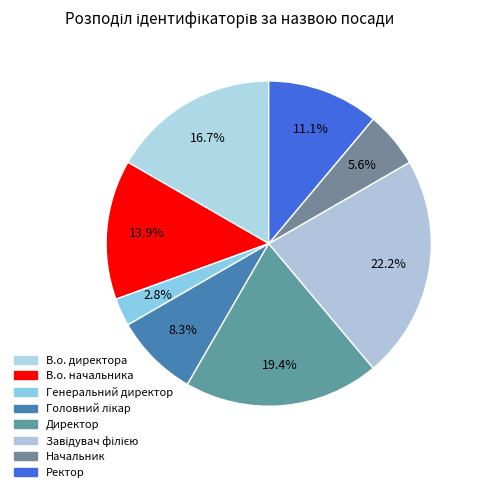

To the nearest percent, what portion does В.о. начальника represent?

14%